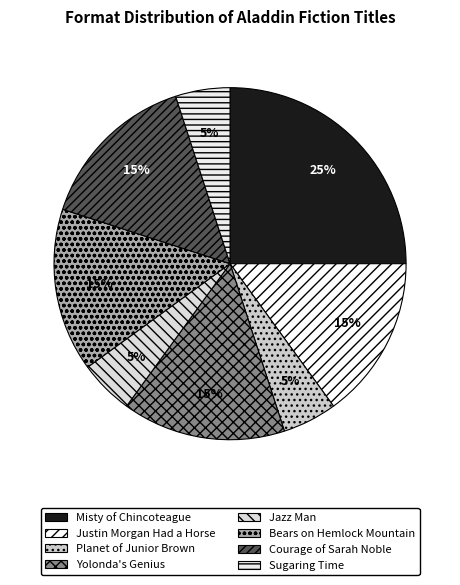

To the nearest percent, what is the difference between the Jazz Man and Courage of Sarah Noble slice percentages?

10%